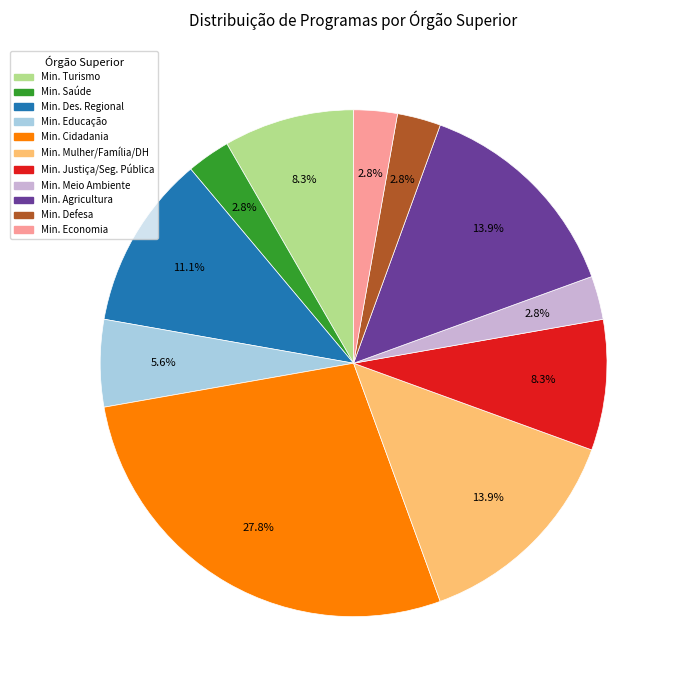

Is there a majority slice in this chart?

No